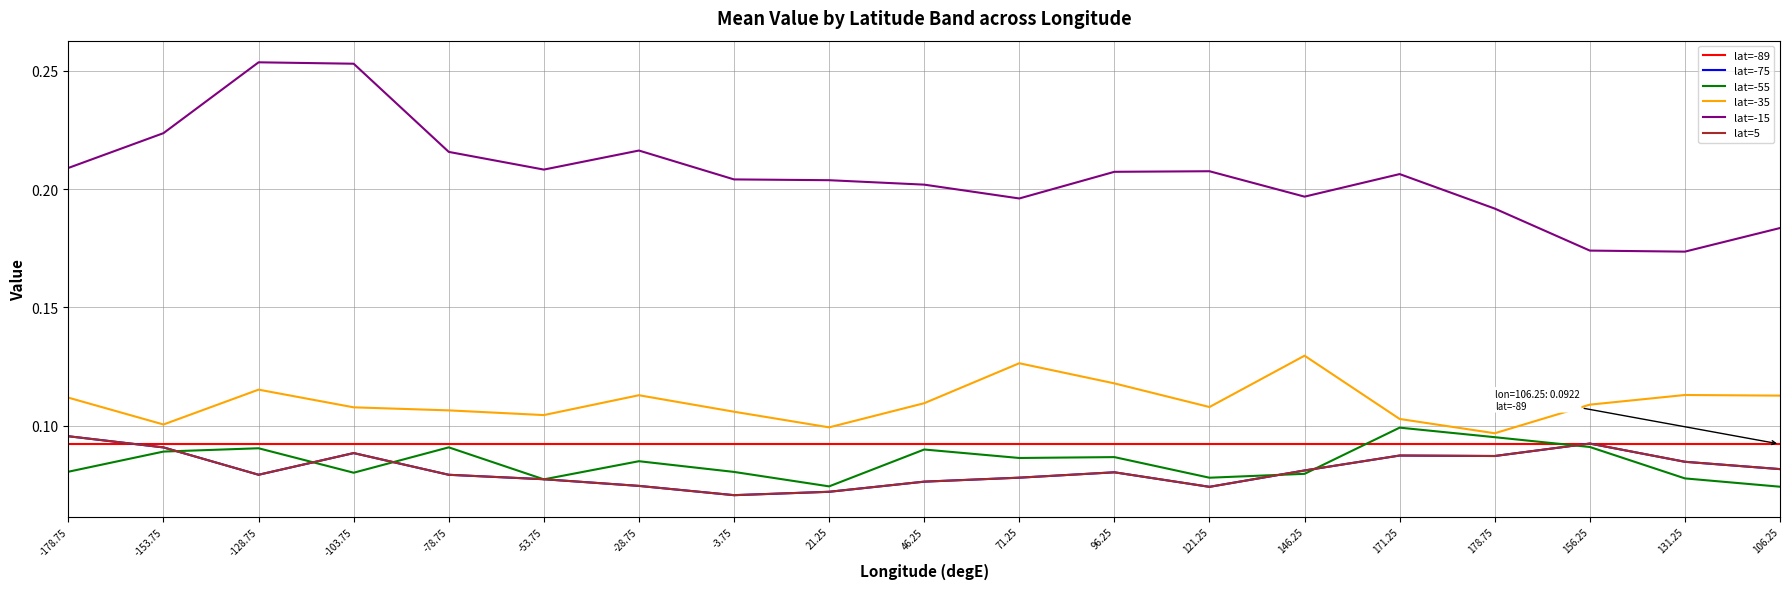

In lat=-15, how many points are lower than both neighbors (excluding endpoints)?

4